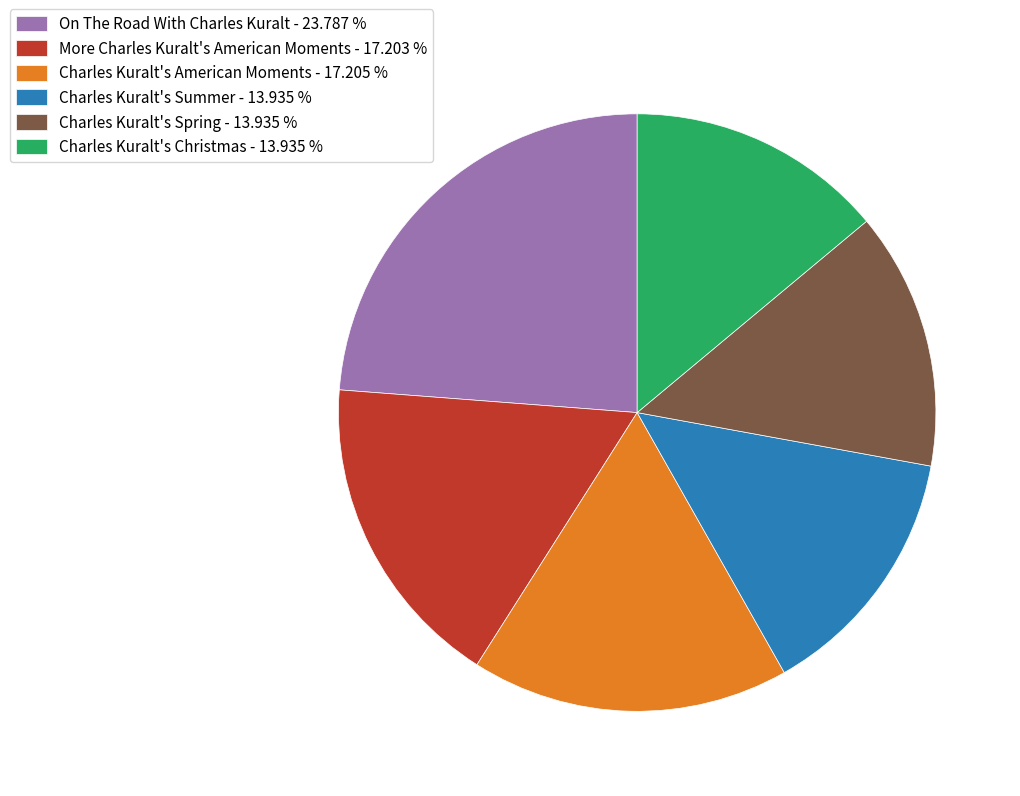

What is the largest slice in the pie chart?

On The Road With Charles Kuralt